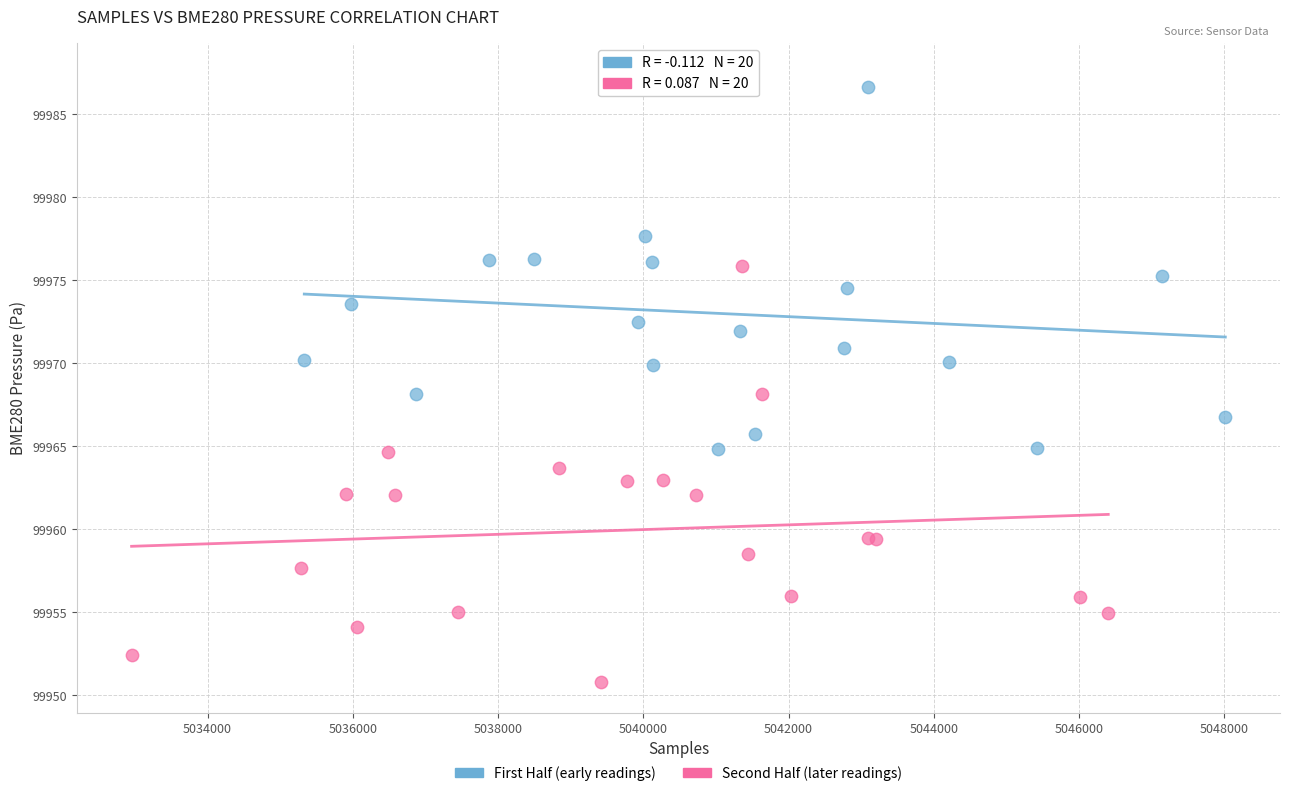

Which series contains the highest Y value?

First Half (early readings)